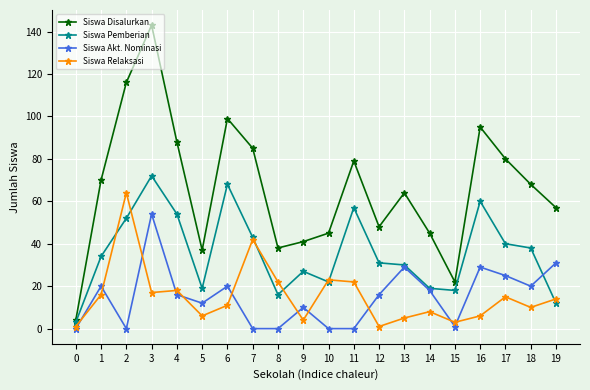

Rank the series by their maximum value, from highest to lowest.

Siswa Disalurkan, Siswa Pemberian, Siswa Relaksasi, Siswa Akt. Nominasi